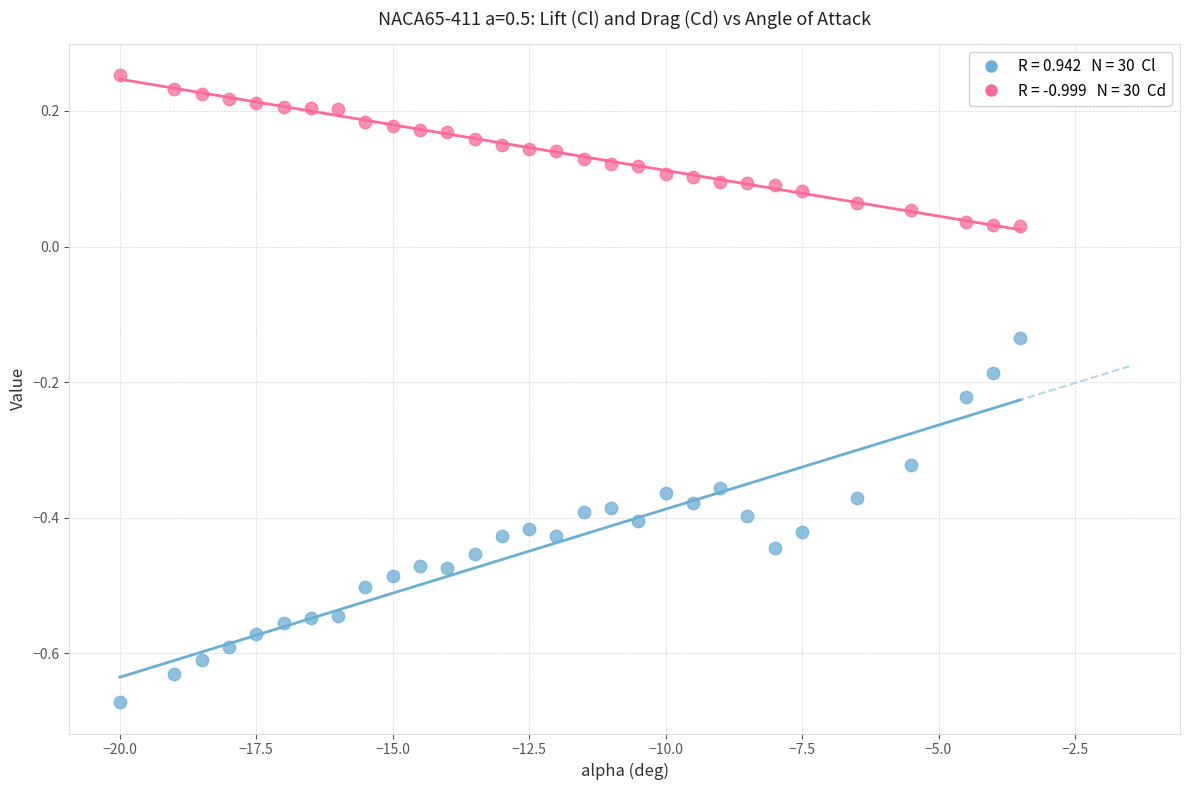

Across all data points, what is the range of X values (max minus min)?

16.5